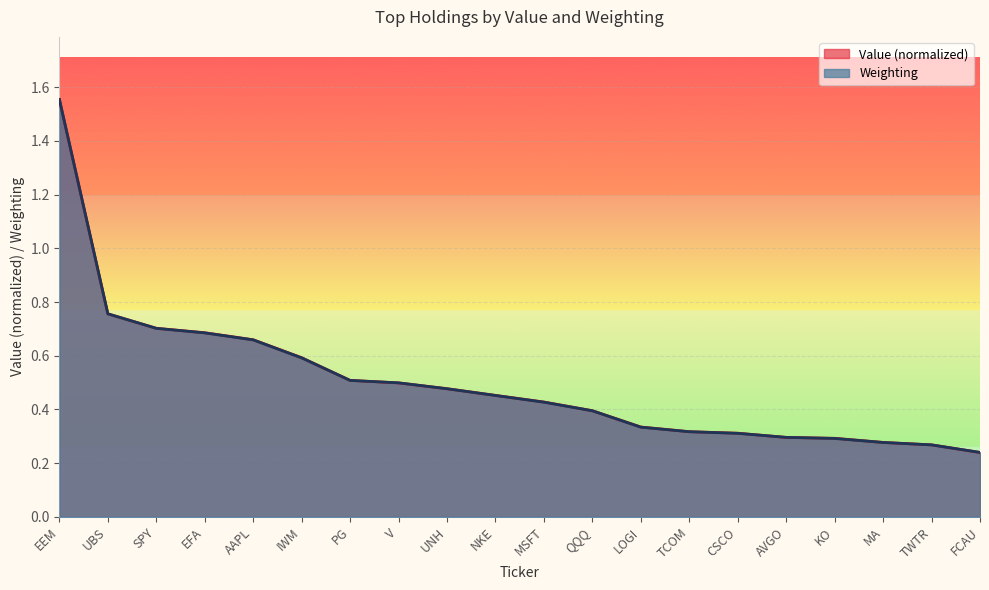

Reading left to right, transcribe all the data shown in this chart.

Value: 1.6	0.8	0.7	0.7	0.7	0.6	0.5	0.5	0.5	0.5	0.4	0.4	0.3	0.3	0.3	0.3	0.3	0.3	0.3	0.2
Weighting: 1.6	0.8	0.7	0.7	0.7	0.6	0.5	0.5	0.5	0.5	0.4	0.4	0.3	0.3	0.3	0.3	0.3	0.3	0.3	0.2